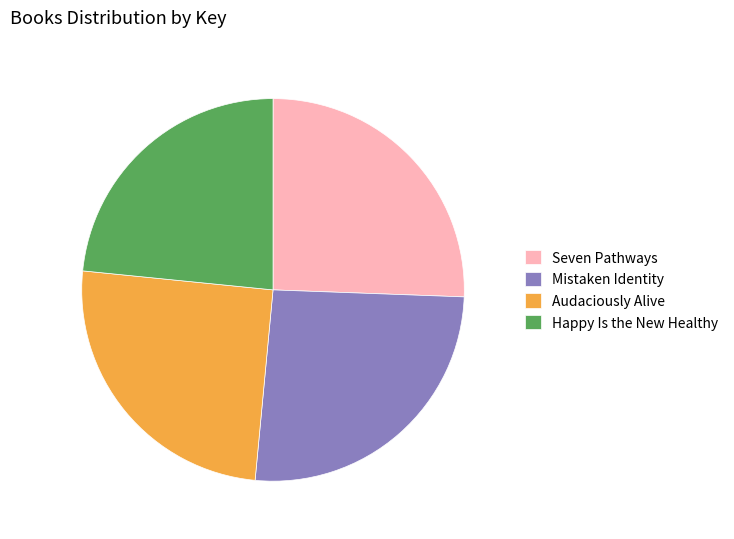

Do Happy Is the New Healthy and Audaciously Alive together represent more than half of the pie?

No